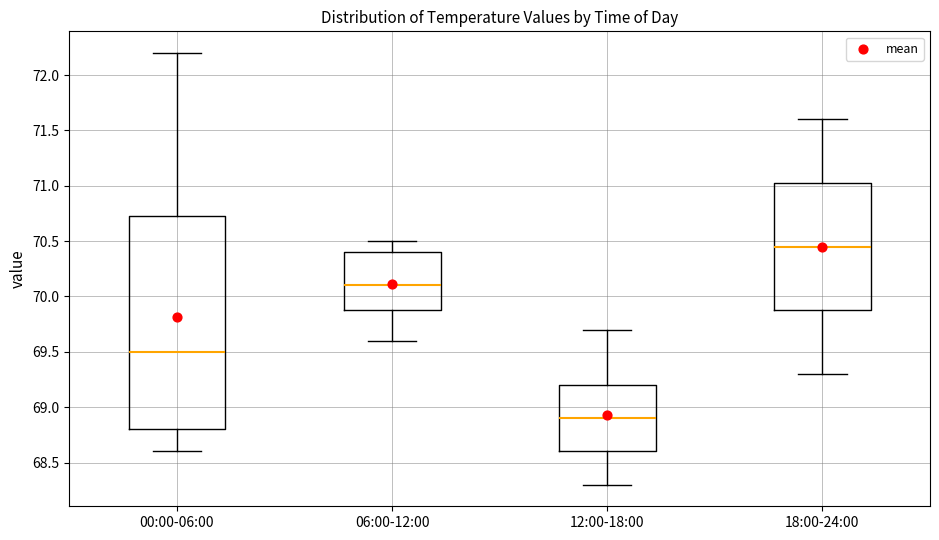

Where does the lower whisker of the box for 18:00-24:00 end on the y-axis? The values are not printed on the chart, so give them approximately, as read against the axis.

69.30